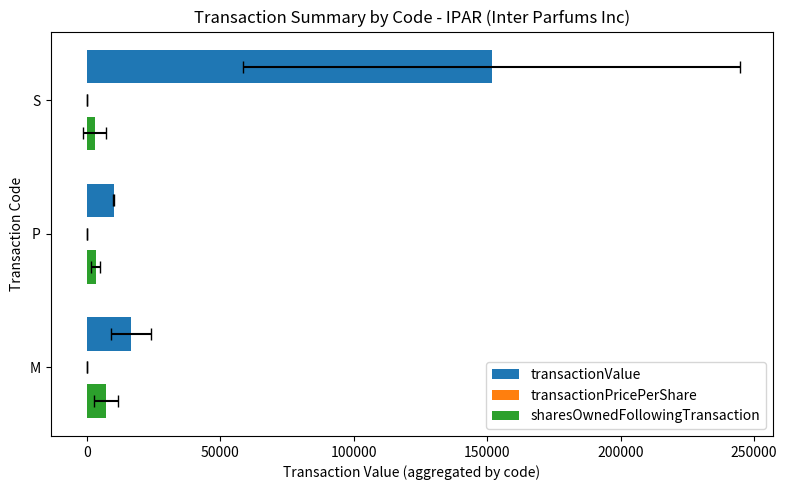

What is the difference between the maximum and second lowest values in the sharesOwnedFollowingTransaction series?

3968.6